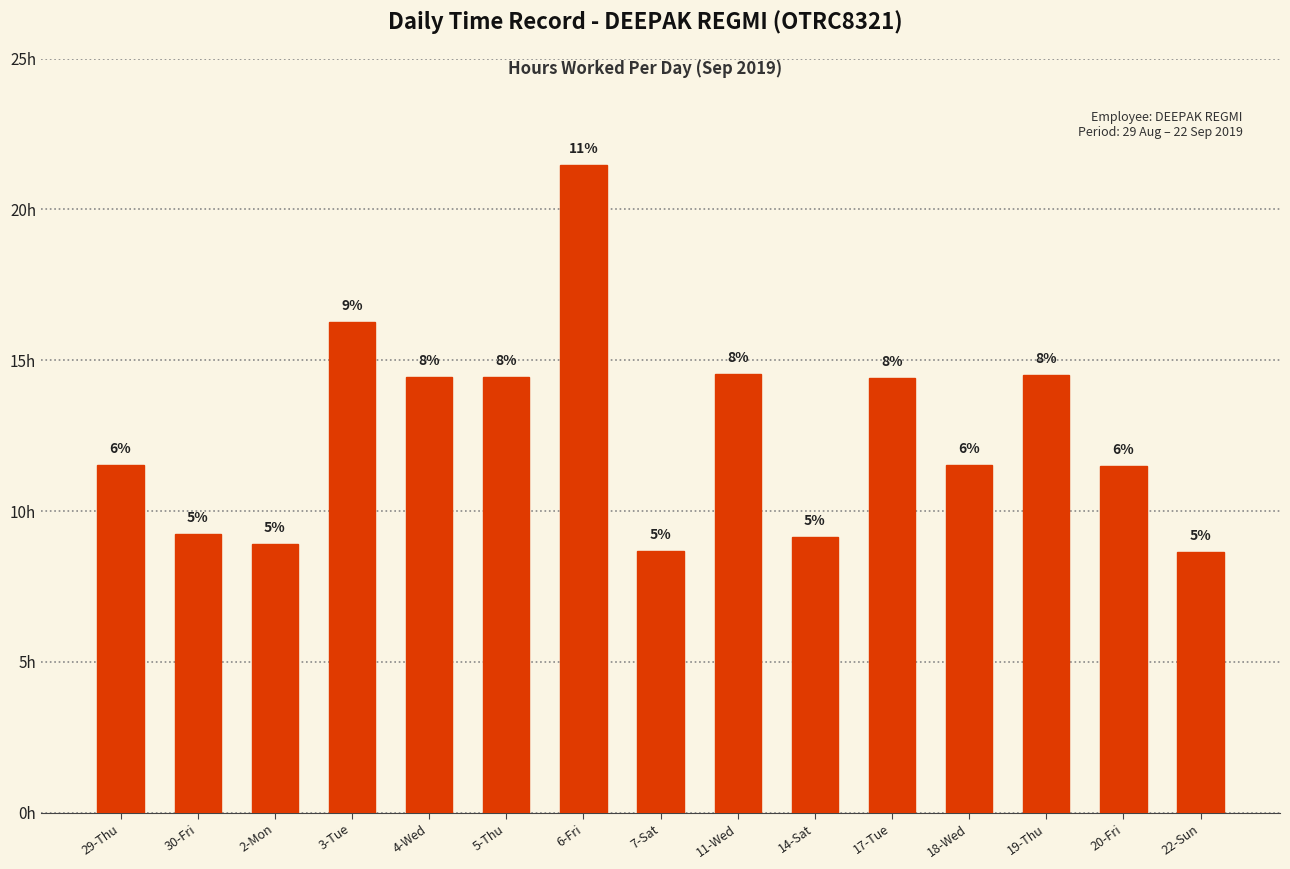

What is the difference between the maximum and minimum values?

12.8